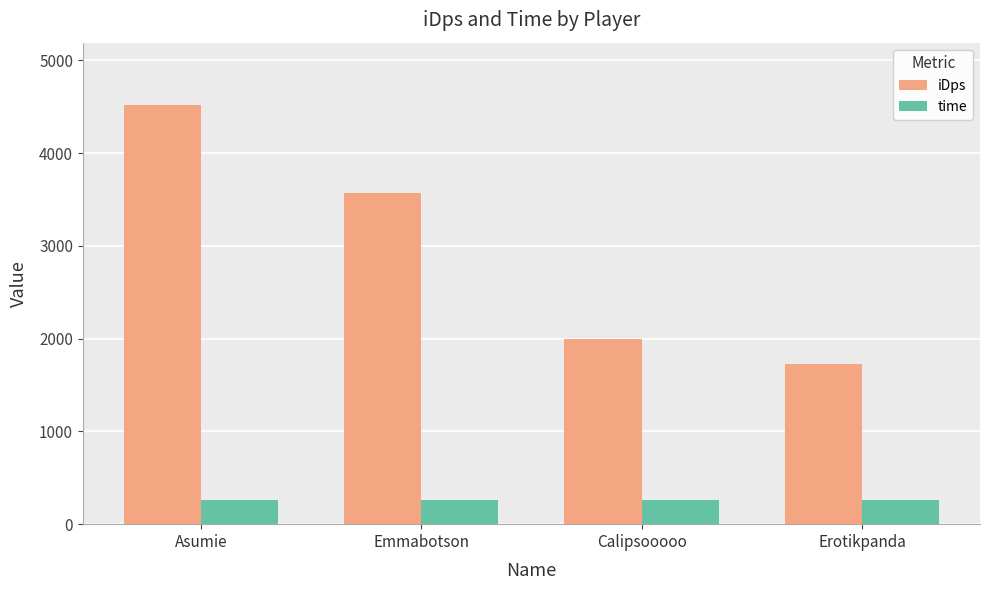

What is the minimum value shown in the chart?

259.0